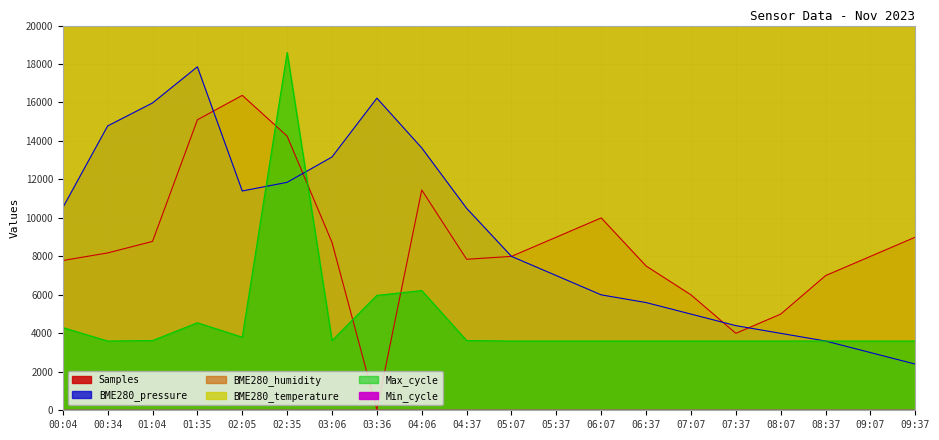

How many distinct data groups are displayed?

5